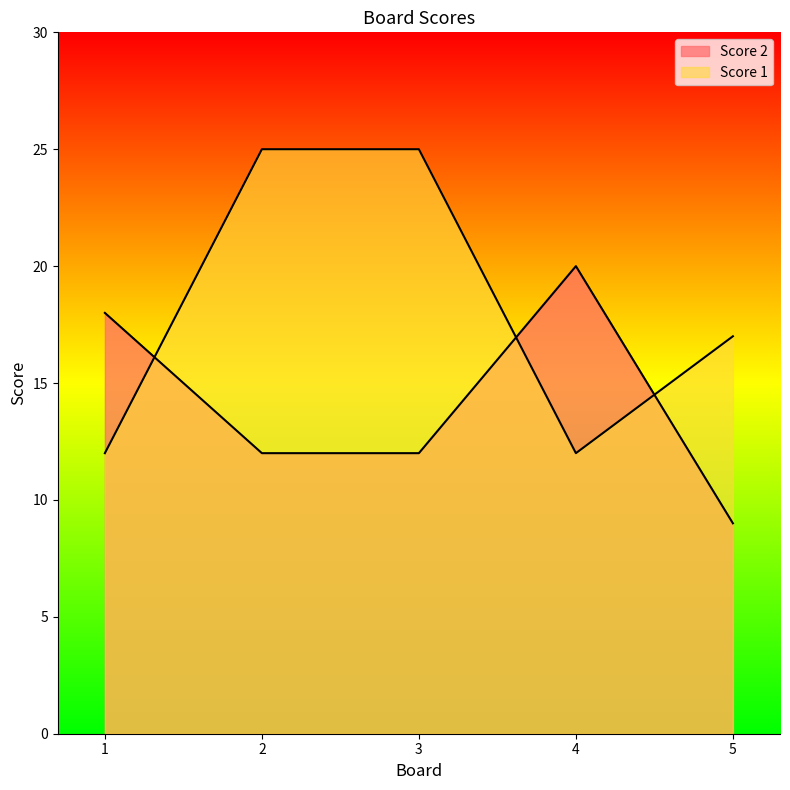

Rank the categories by Score 1 value from lowest to highest.

1, 4, 5, 2, 3